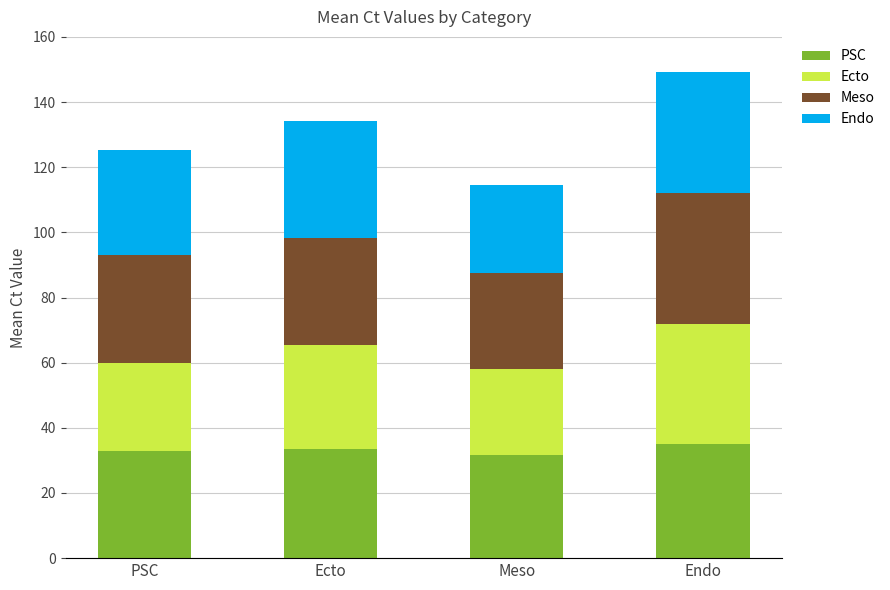

What is the lowest value of the PSC series?

31.6